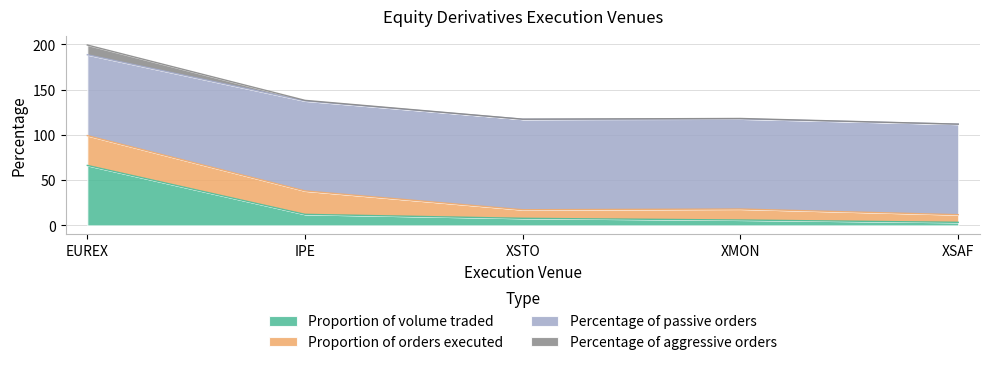

What are all the series names shown in the legend?

Proportion of volume traded, Proportion of orders executed, Percentage of passive orders, Percentage of aggressive orders